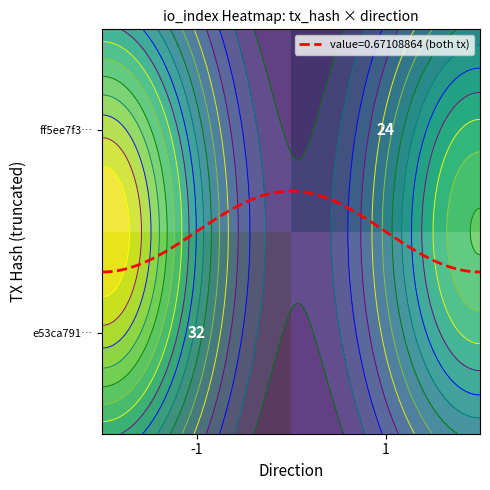

Which label corresponds to the largest value in the chart?

-1